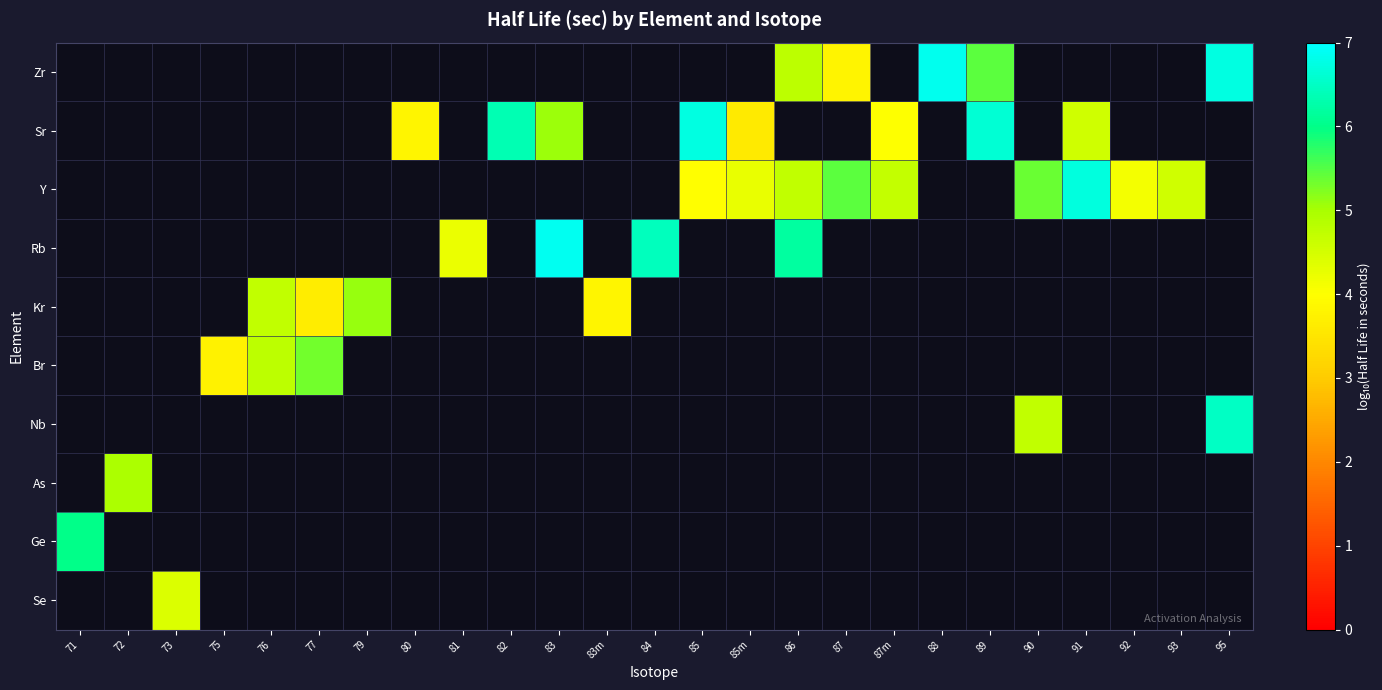

What is the greatest value displayed?

6.9